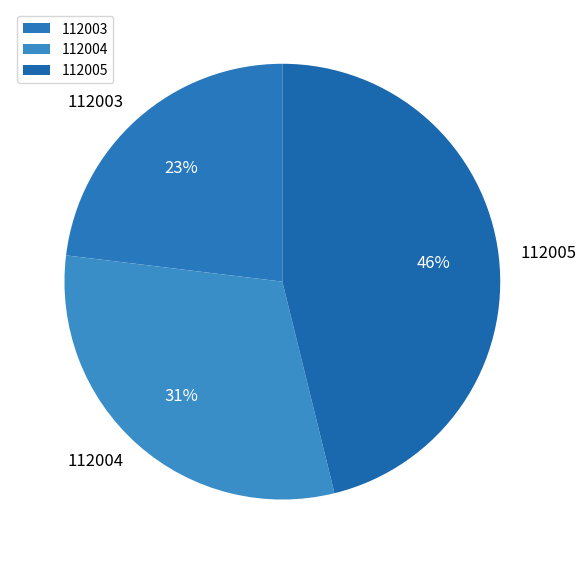

Does 112005 represent more than half of the total?

No